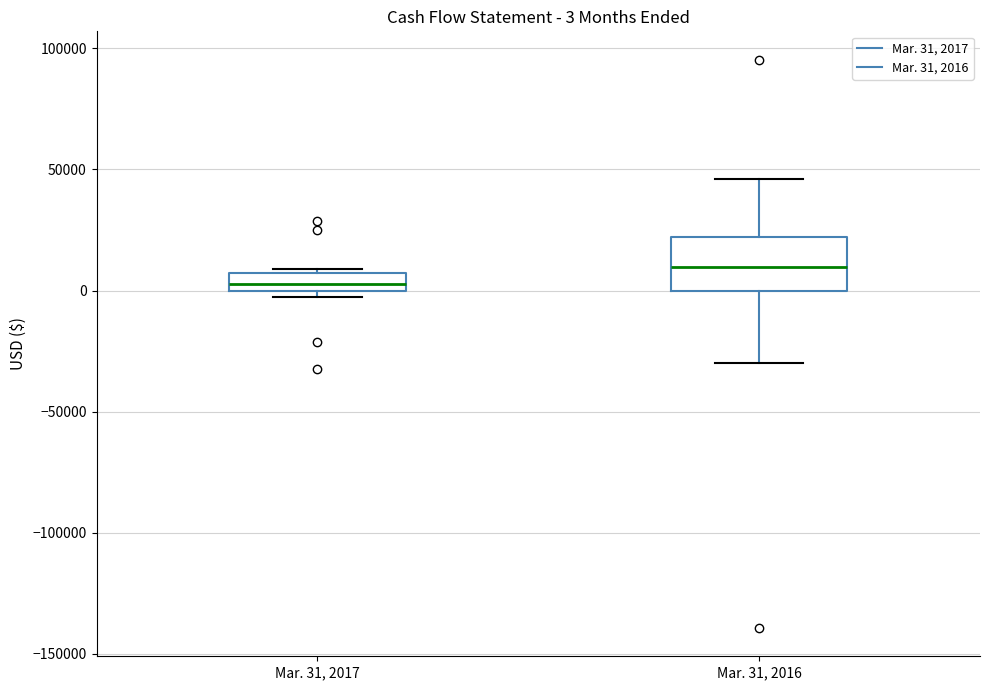

Which box's median line is the lowest?

Mar. 31, 2017